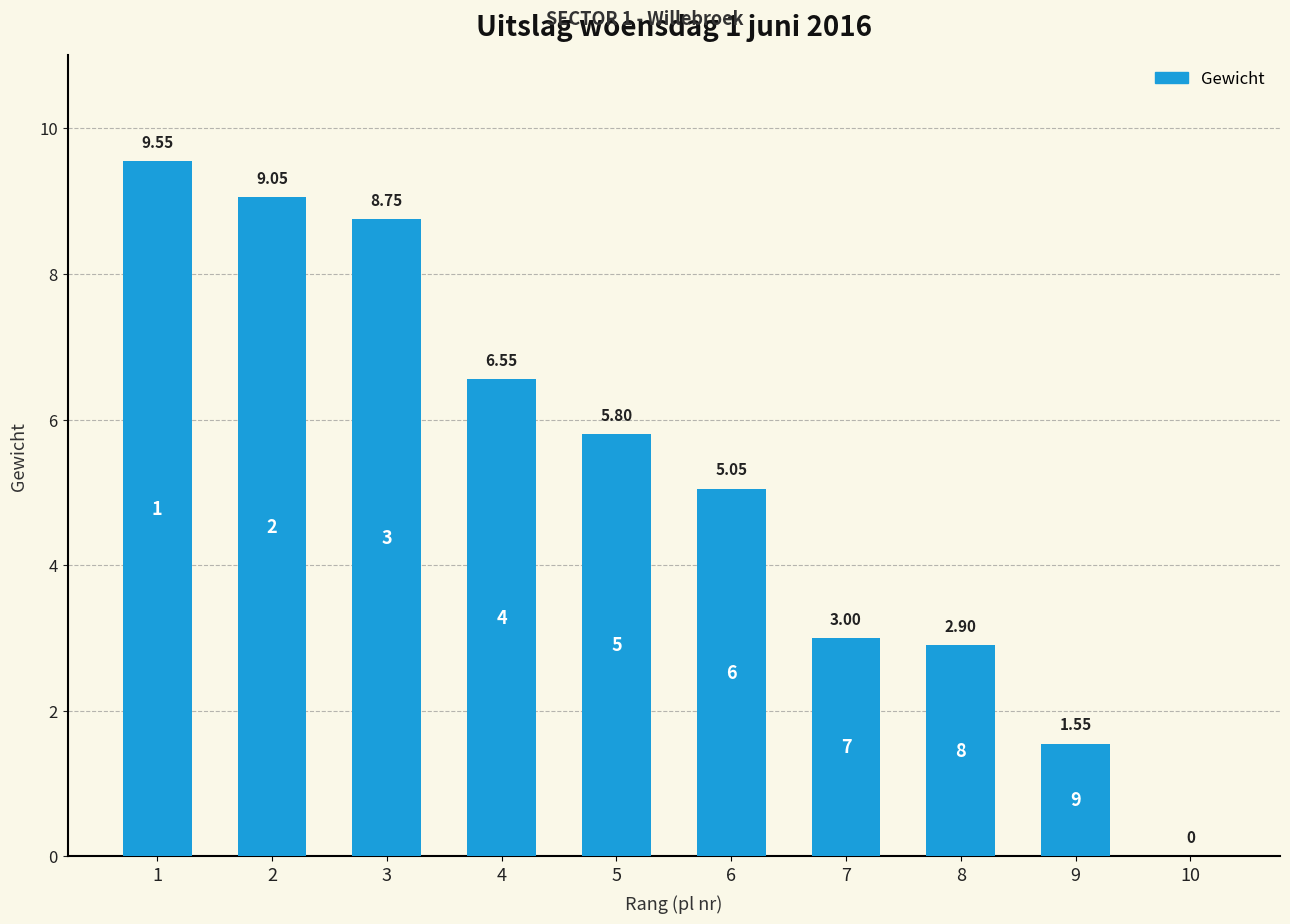

Is it true that the value at 7 is 3.0?

True